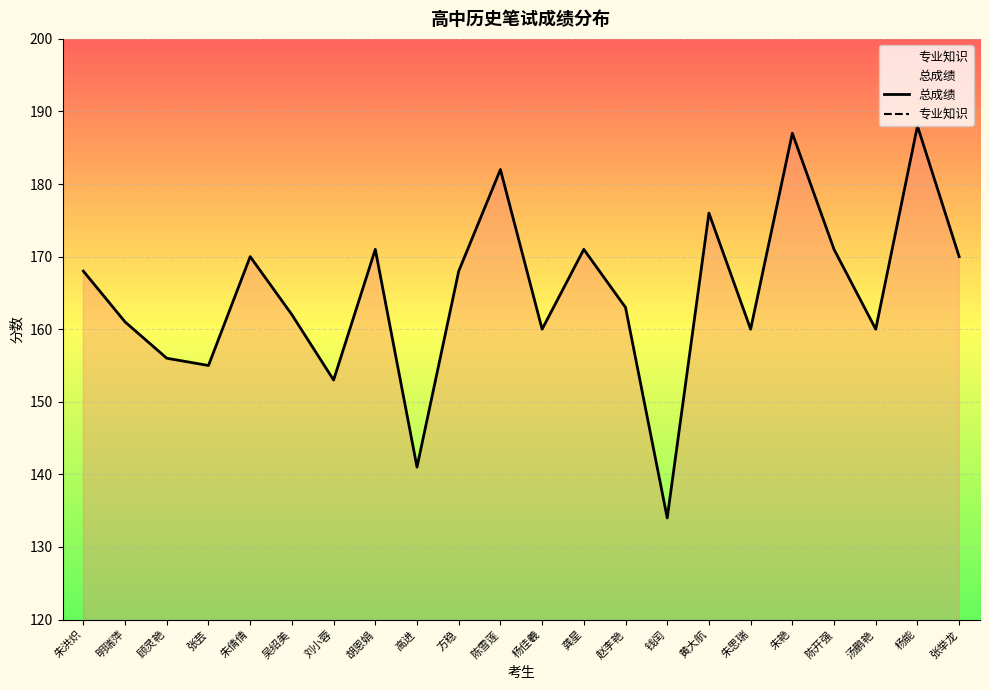

Count the number of categories in the chart.

22